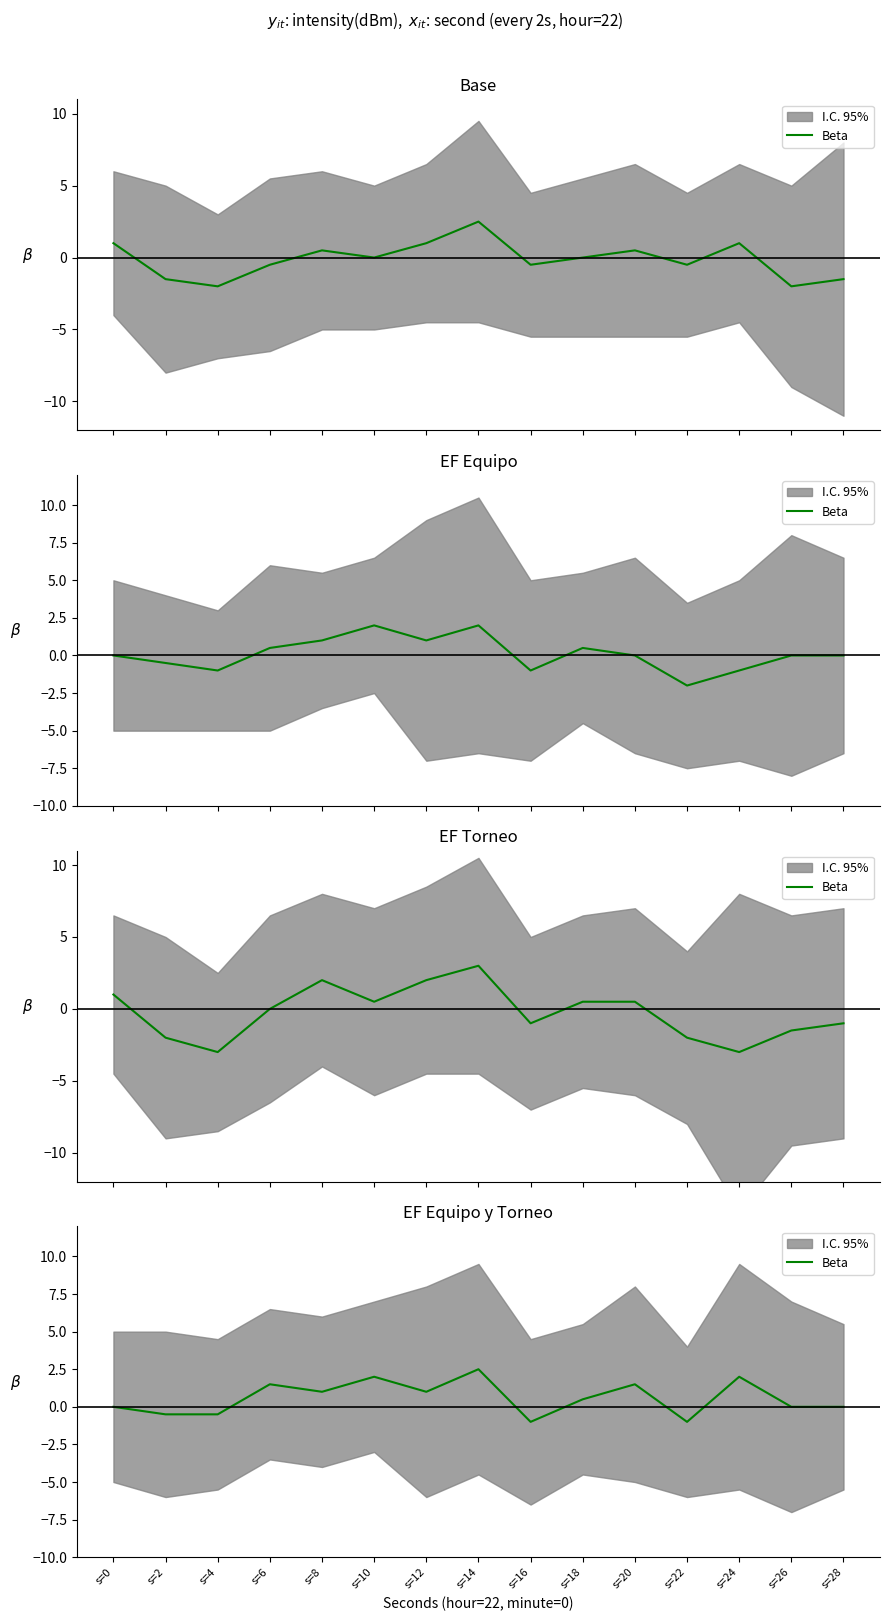

List the labels in order of value, smallest first.

s=16, s=22, s=2, s=4, s=0, s=26, s=28, s=18, s=8, s=12, s=6, s=20, s=10, s=24, s=14